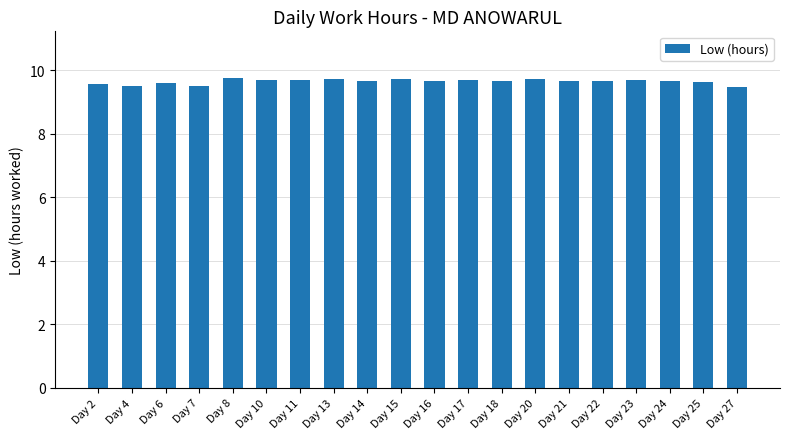

What is the value of the 6th bar from the left?

9.7